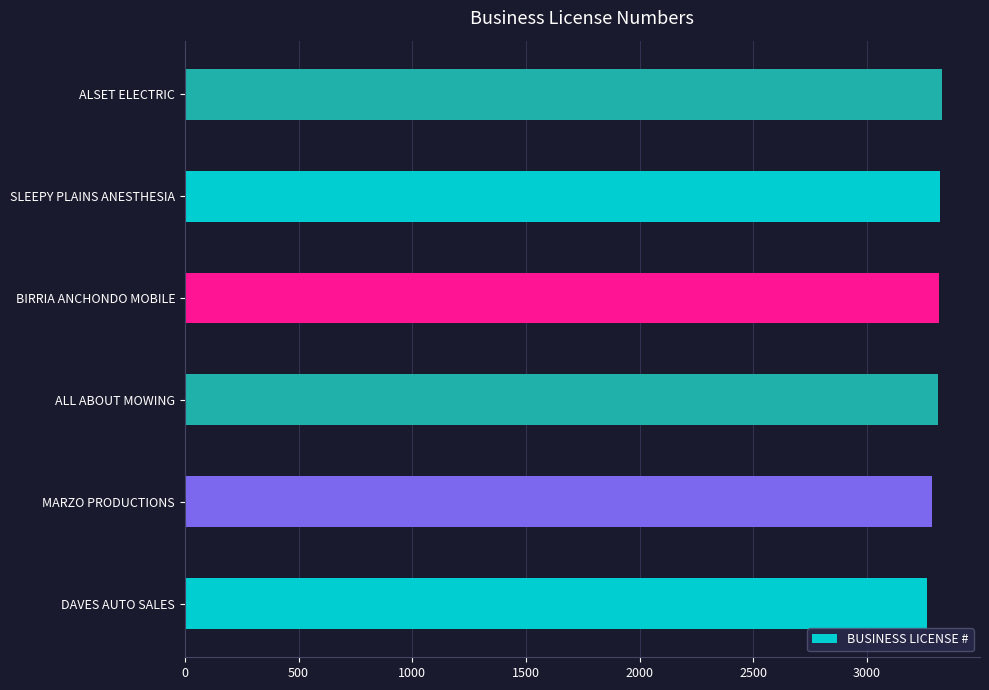

What value does the data have at MARZO PRODUCTIONS?

3285